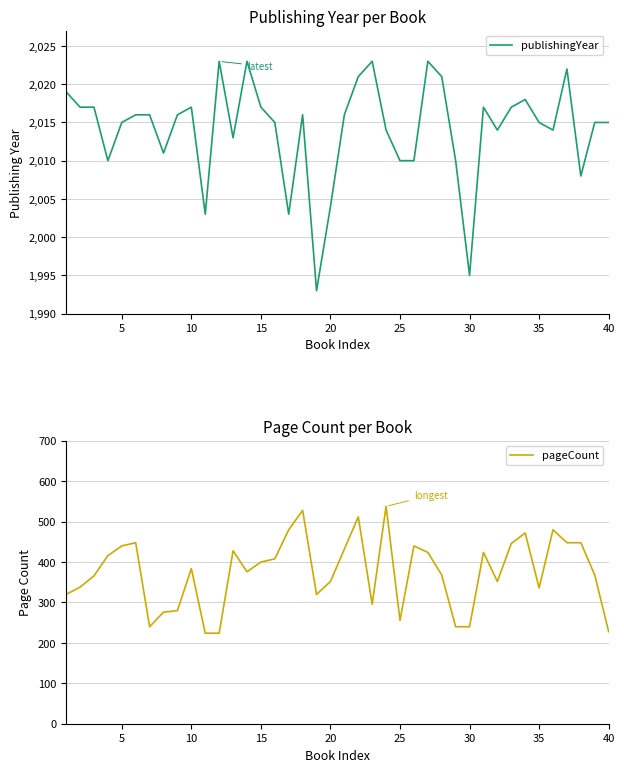

True or false: publishingYear and pageCount cross at least once.

False